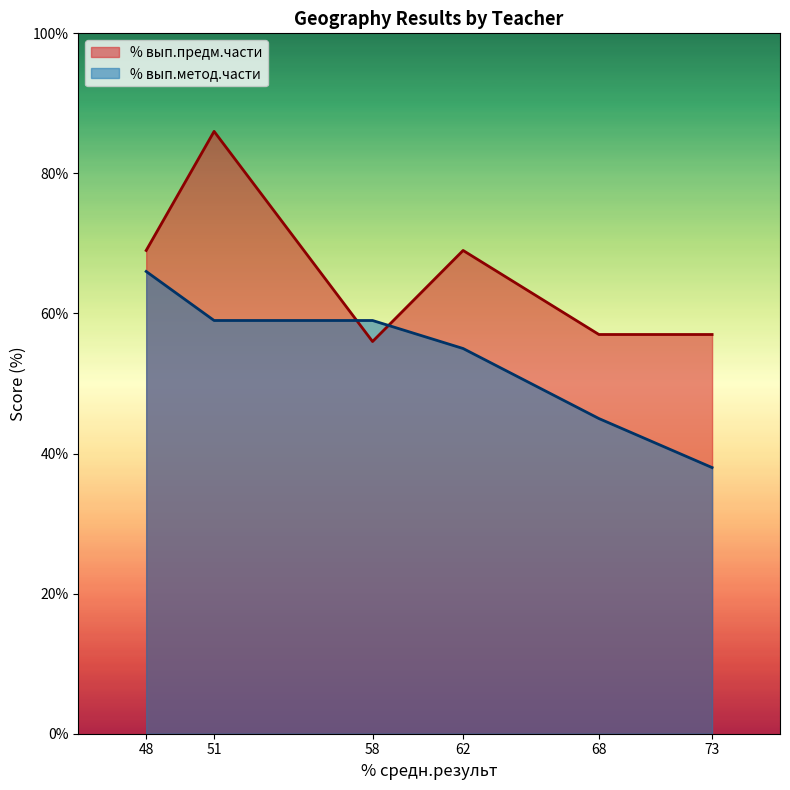

At which label is % вып.метод.части closest to 52?

62